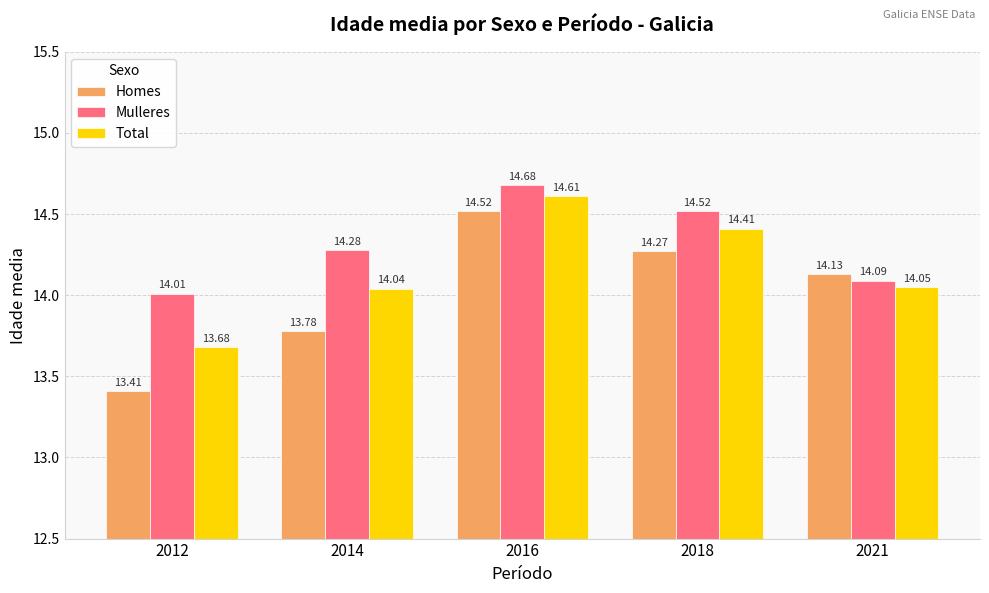

How many categories are shown in the chart?

5